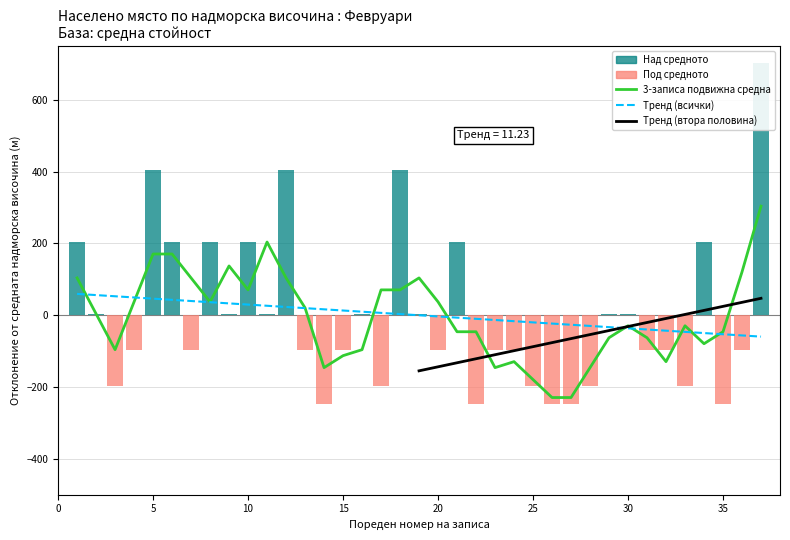

Reading right to left, extract all data points from this chart.

304.1	120.7	-45.9	-79.3	-29.3	-129.3	-62.6	-29.3	-62.6	-145.9	-229.3	-229.3	-179.3	-129.3	-145.9	-45.9	-45.9	37.4	104.1	70.7	70.7	-95.9	-112.6	-145.9	20.7	104.1	204.1	70.7	137.4	37.4	104.1	170.7	170.7	37.4	-95.9	4.1	104.1